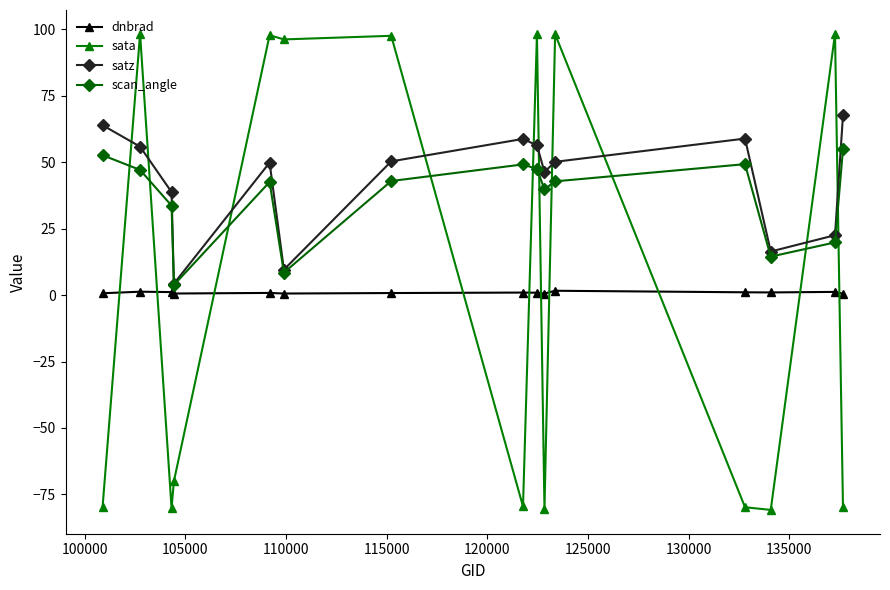

Which series has the widest spread of values?

sata